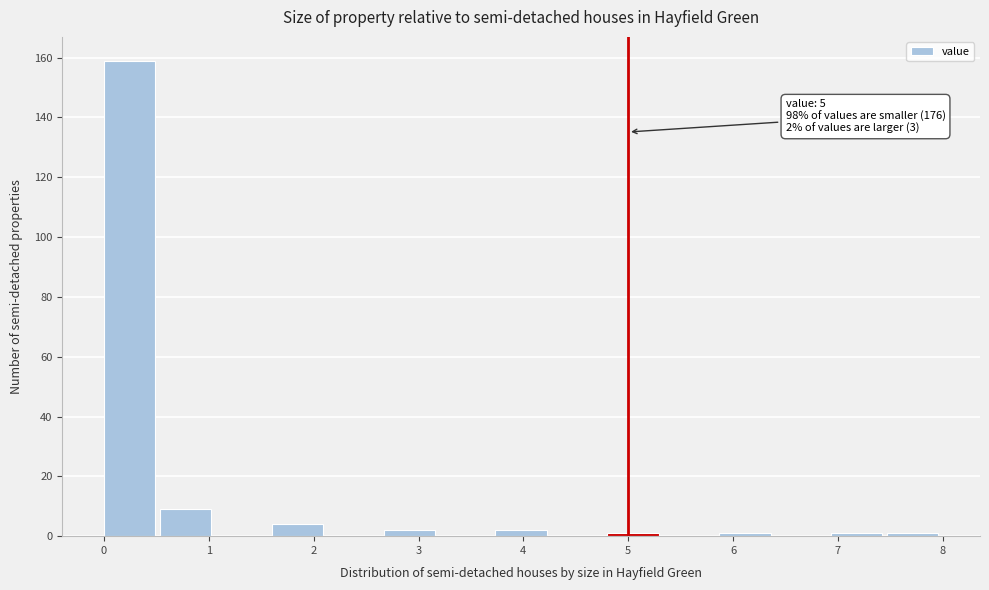

Which range on the x-axis has the tallest bar?

0.0 to 0.5